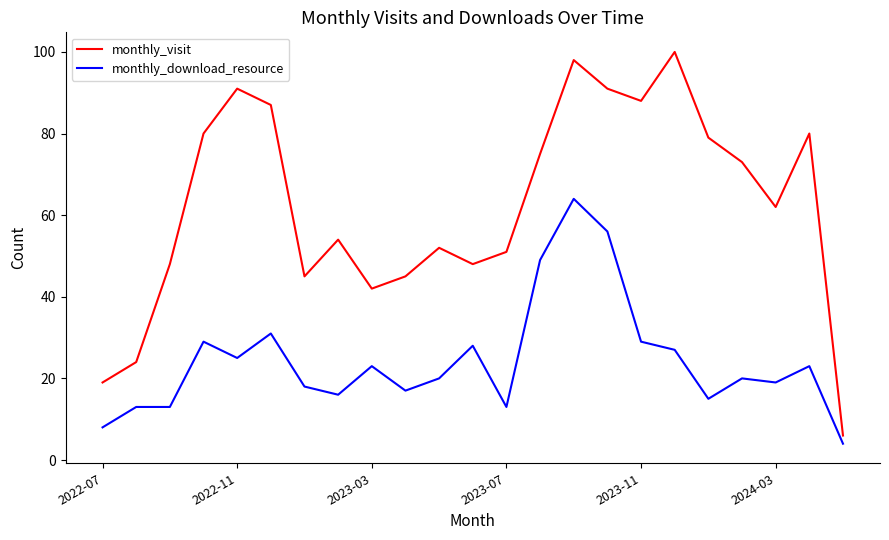

What is the difference between the maximum and minimum values in the monthly_download_resource series?

60